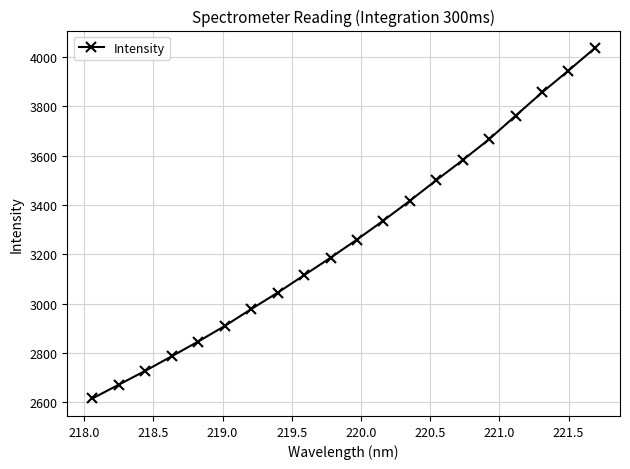

What is the average value?

3262.7